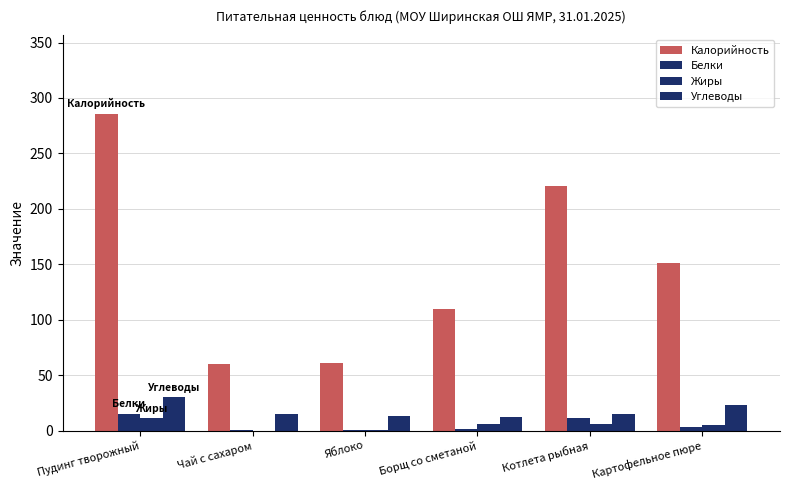

How many groups of bars are there?

6